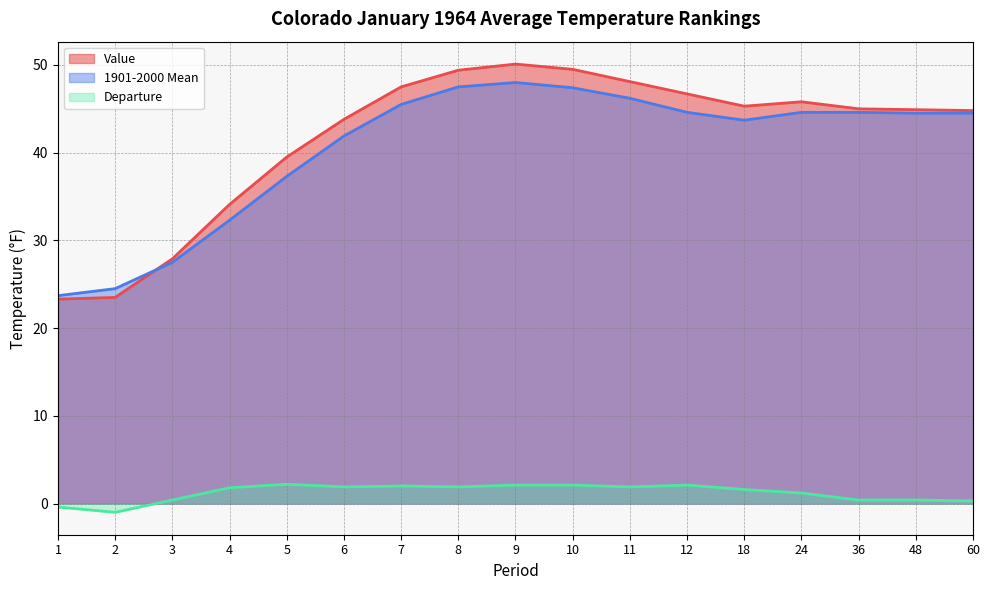

Reading left to right, extract all data points from this chart.

Value: 23.3	23.5	27.9	34.1	39.5	43.8	47.5	49.4	50.1	49.5	48.1	46.7	45.3	45.8	45.0	44.9	44.8
1901-2000 Mean: 23.7	24.5	27.5	32.3	37.3	41.9	45.5	47.5	48.0	47.4	46.2	44.6	43.7	44.6	44.6	44.5	44.5
Departure: -0.4	-1.0	0.4	1.8	2.2	1.9	2.0	1.9	2.1	2.1	1.9	2.1	1.6	1.2	0.4	0.4	0.3